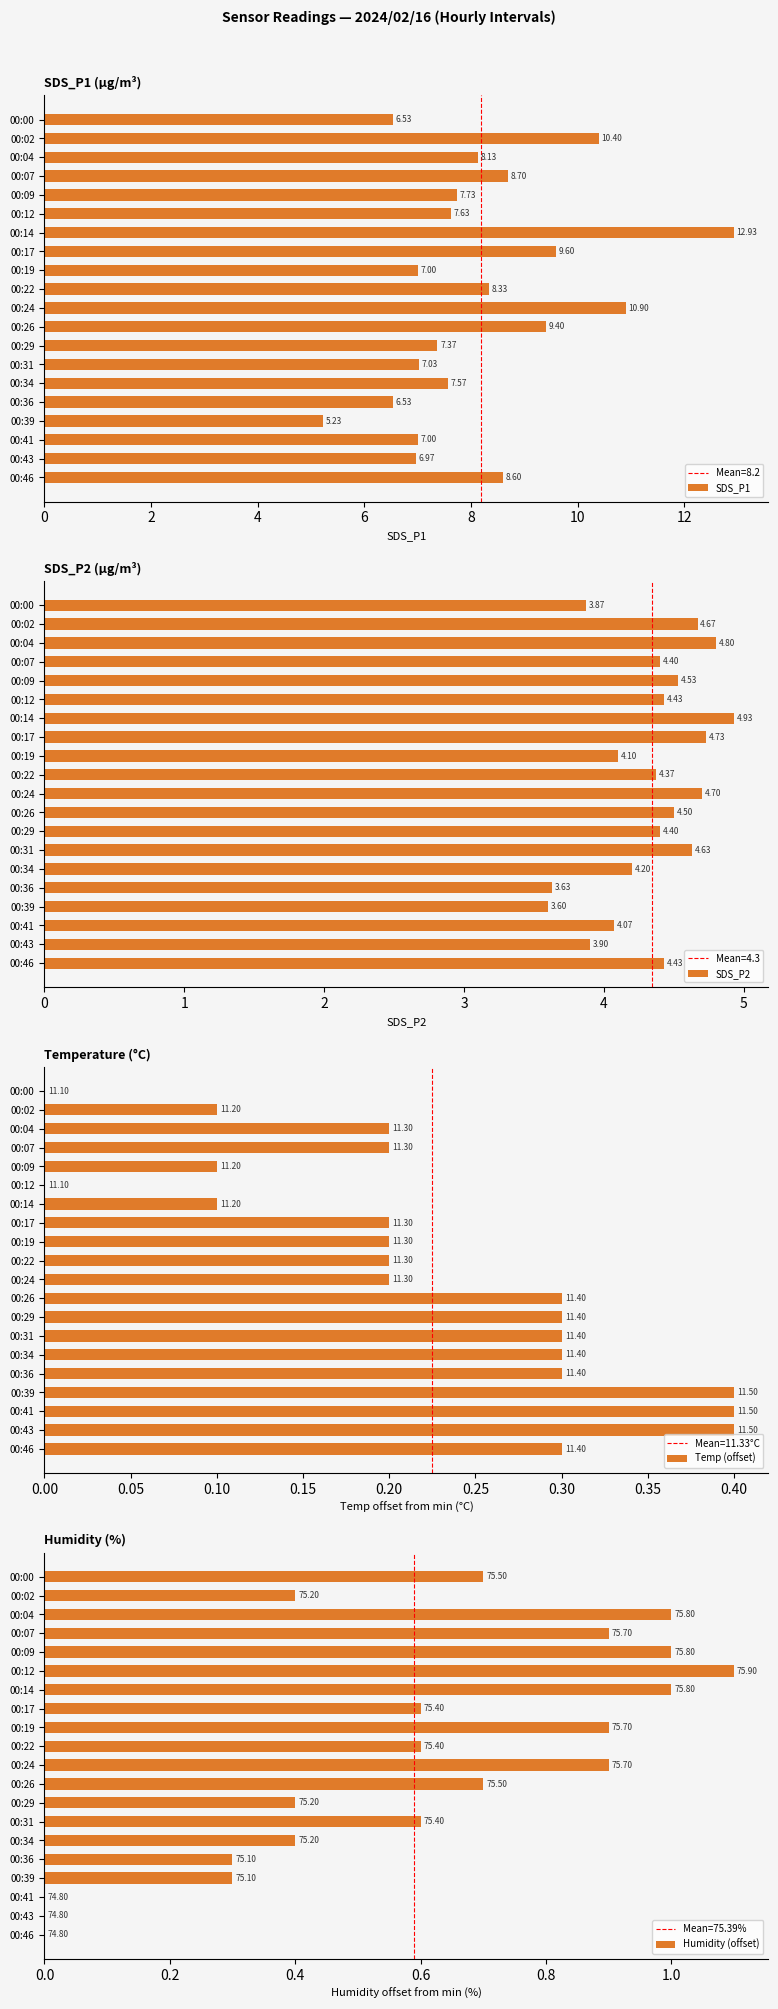

What is the difference between the maximum and minimum values in the SDS_P1 series?

7.7